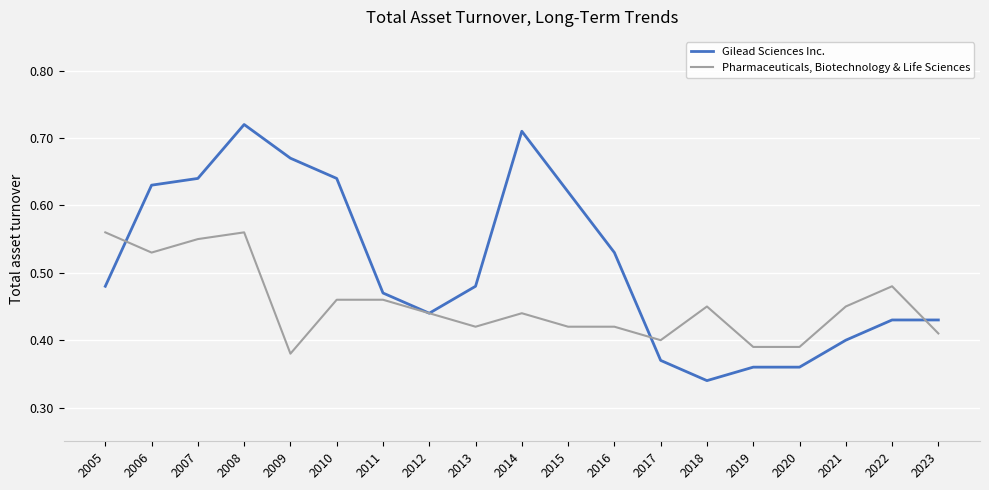

At which category is the sum across all series the highest?

2008